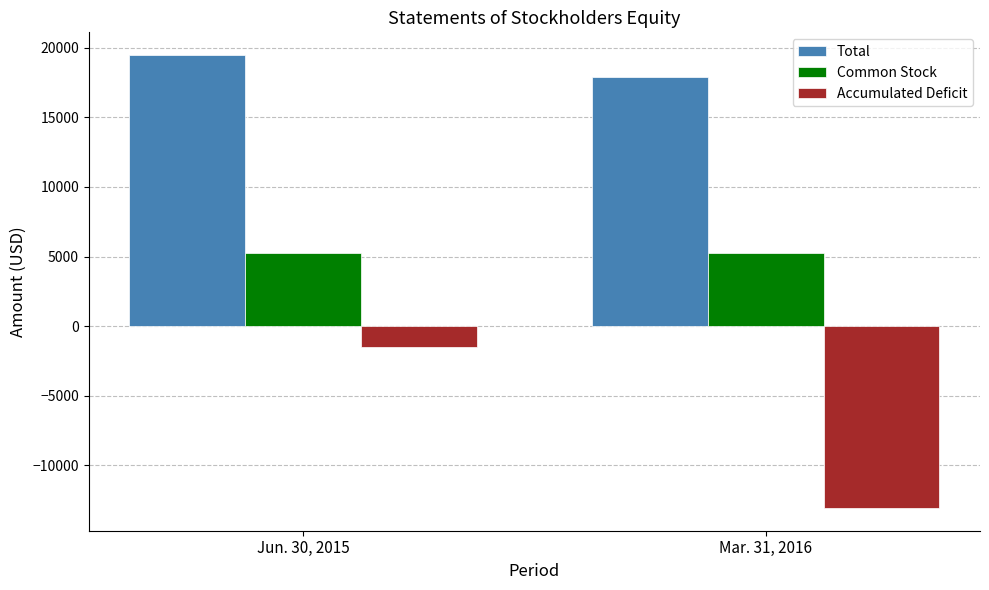

At which category is the sum across all series the highest?

Jun. 30, 2015